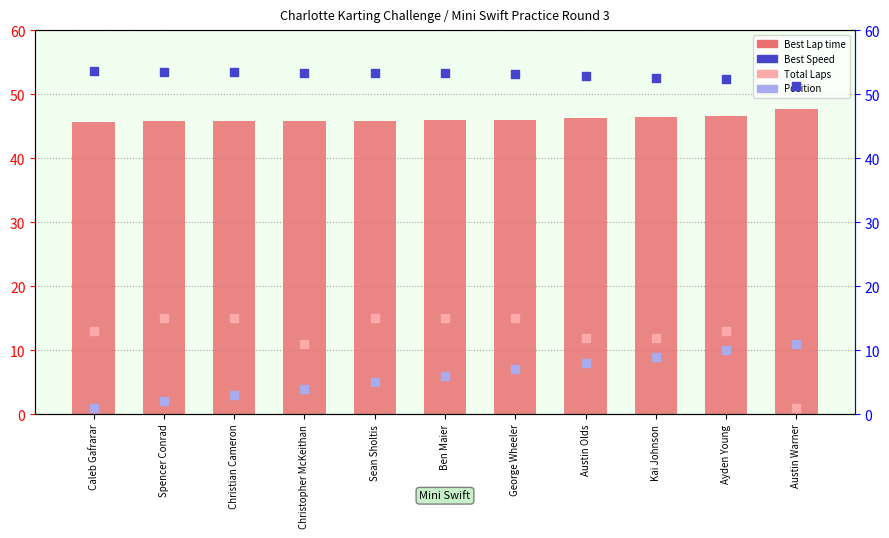

Which series has the largest Y range (max minus min)?

Total Laps